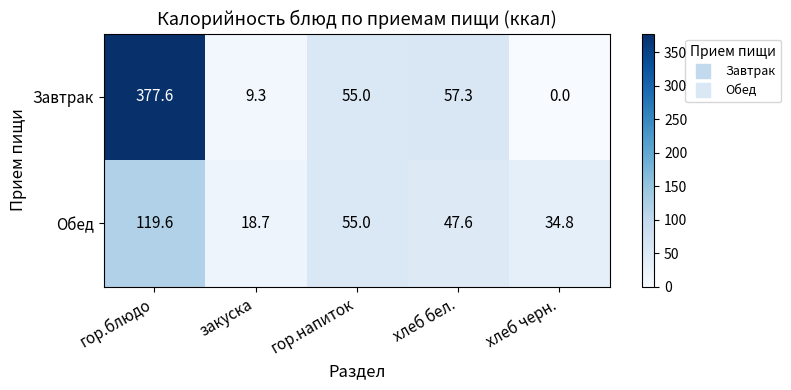

What is the difference between the maximum and minimum values in the Обед series?

100.9